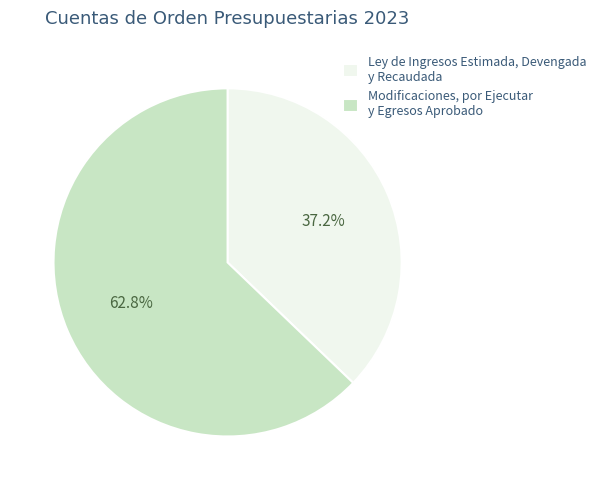

What portion of the pie excludes Modificaciones, por Ejecutar y Egresos Aprobado?

37.2%